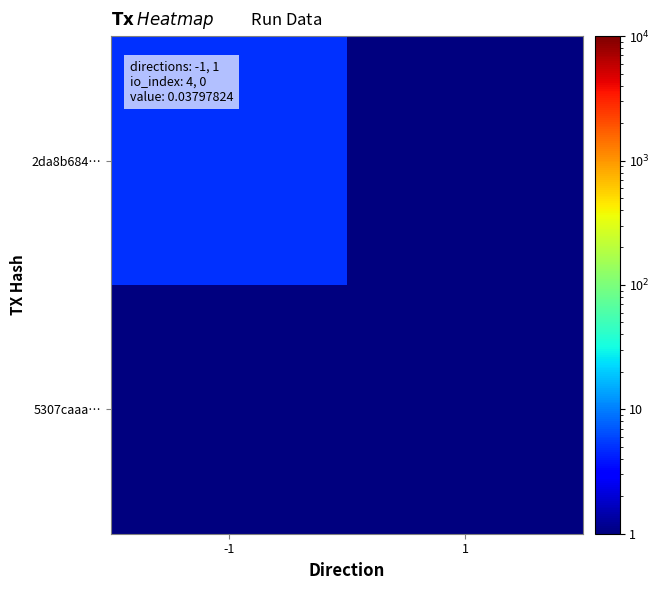

Reading left to right, what are all the values shown in this chart?

2da8b684…: -1=5	1=1
5307caaa…: -1=1	1=1